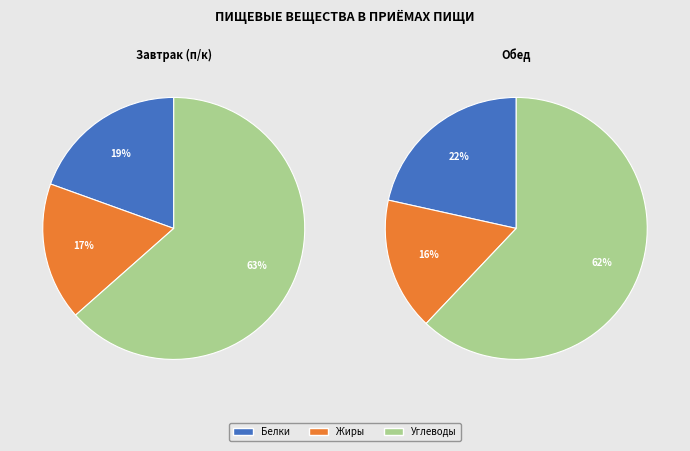

Which series has the widest spread of values?

Углеводы